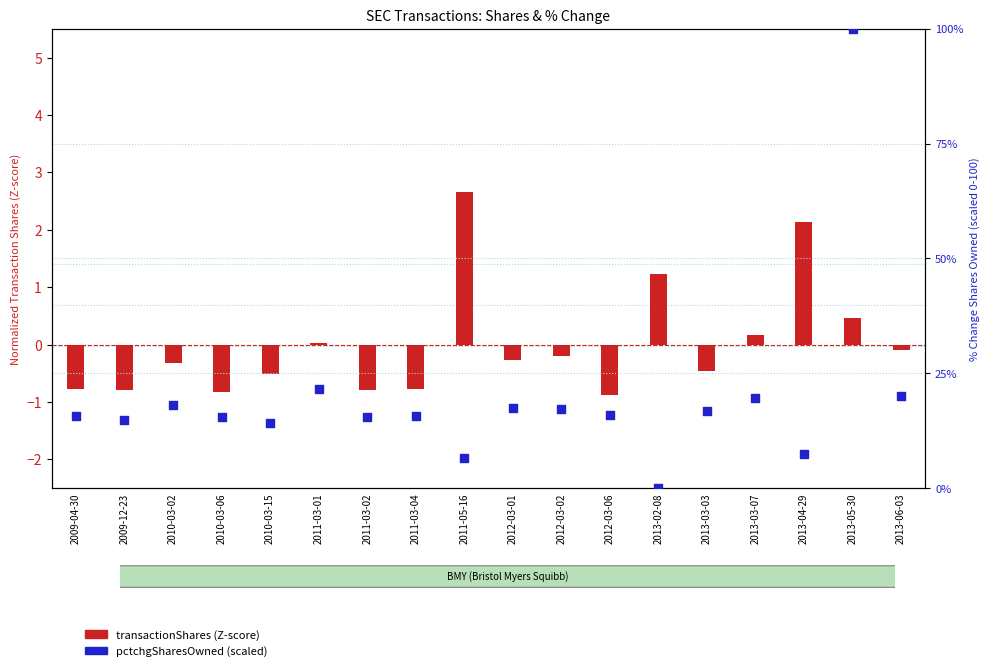

Which series has the largest total across all categories?

pctchgSharesOwned